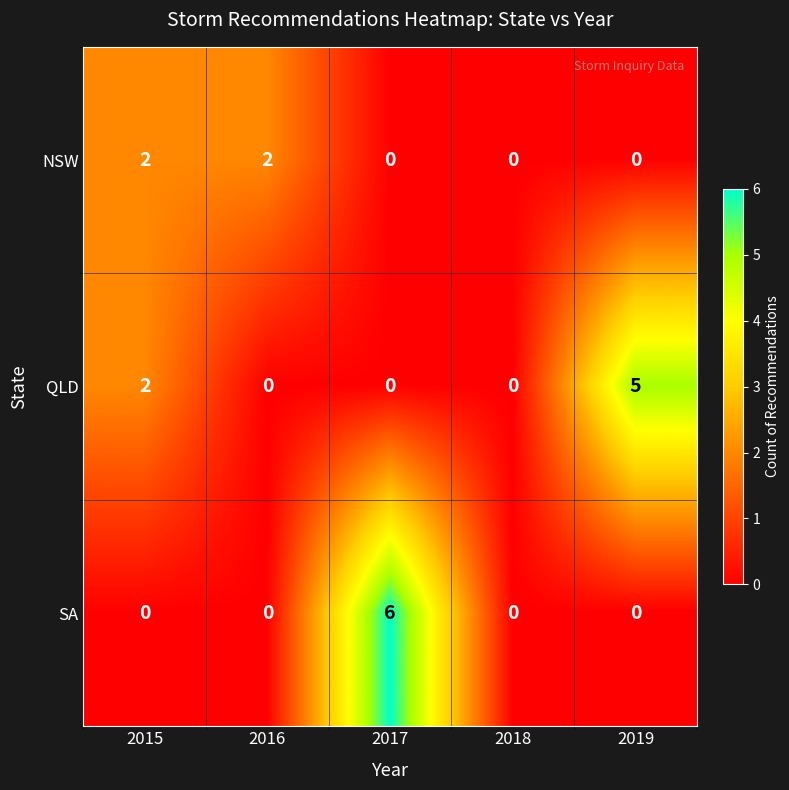

What is the maximum value shown in the chart?

6